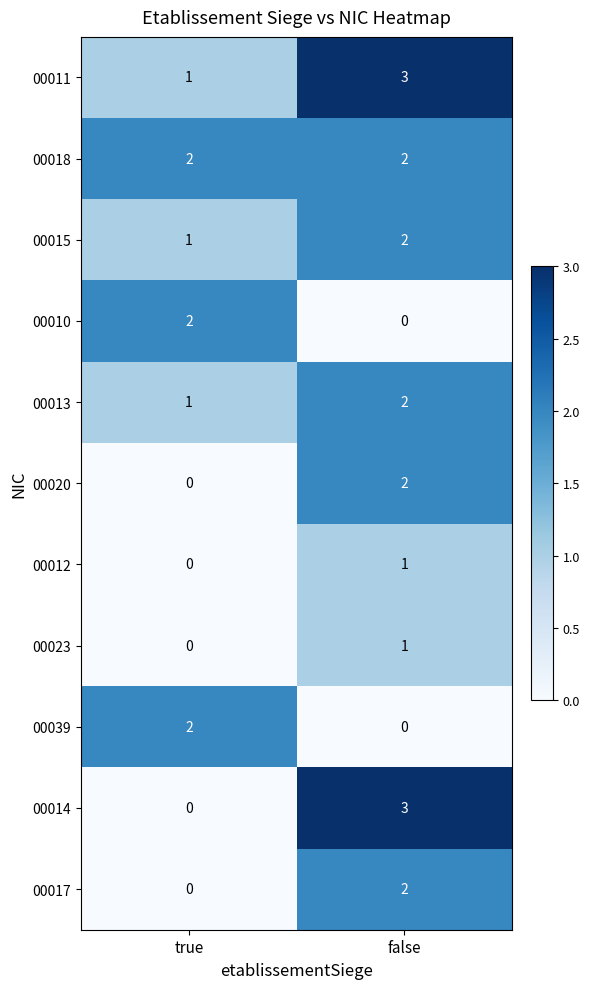

At which category is the sum across all series the highest?

false